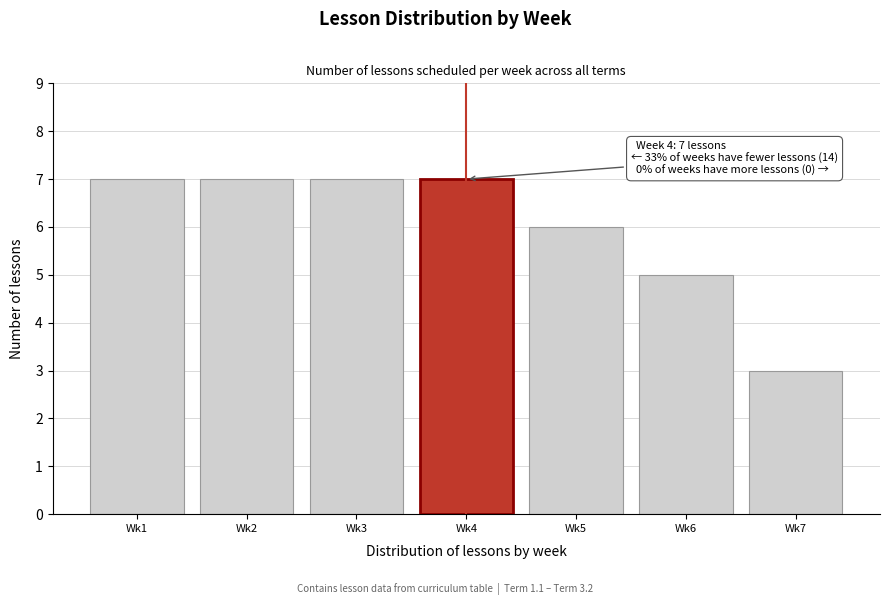

Reading left to right, transcribe all the data shown in this chart.

Wk1=7	Wk2=7	Wk3=7	Wk4=7	Wk5=6	Wk6=5	Wk7=3